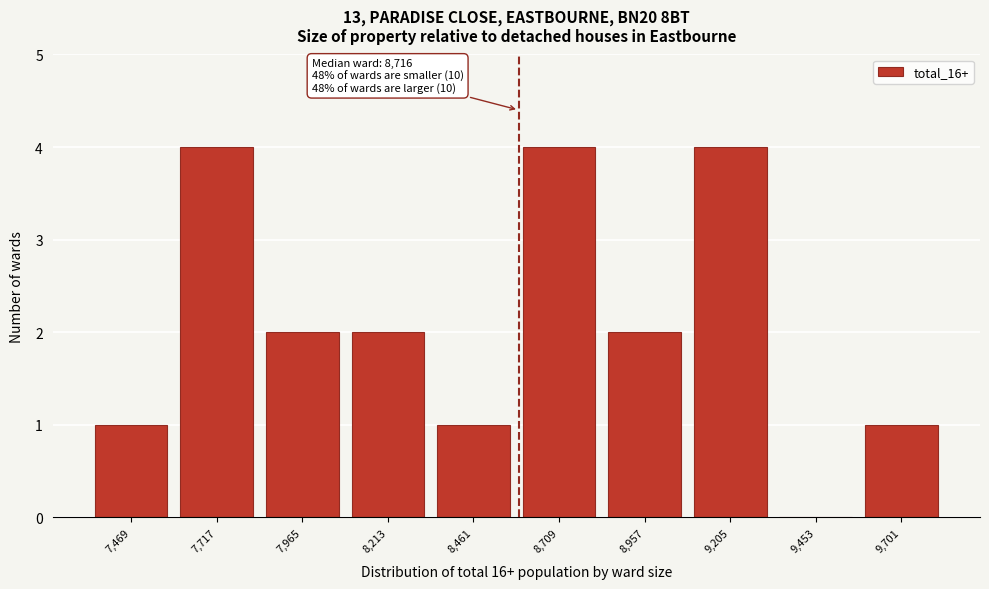

Reading left to right, extract all data points from this chart.

7,469=1	7,717=4	7,965=2	8,213=2	8,461=1	8,709=4	8,957=2	9,205=4	9,453=0	9,701=1